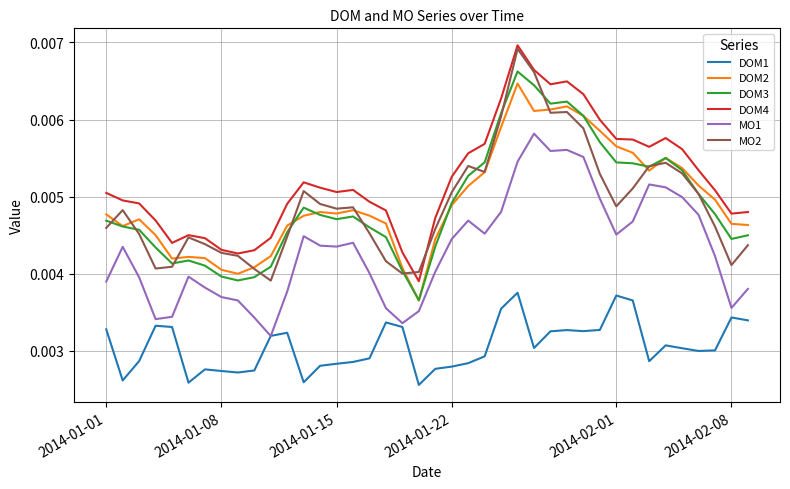

List the series in order of their peak value, highest first.

DOM4, MO2, DOM3, DOM2, MO1, DOM1